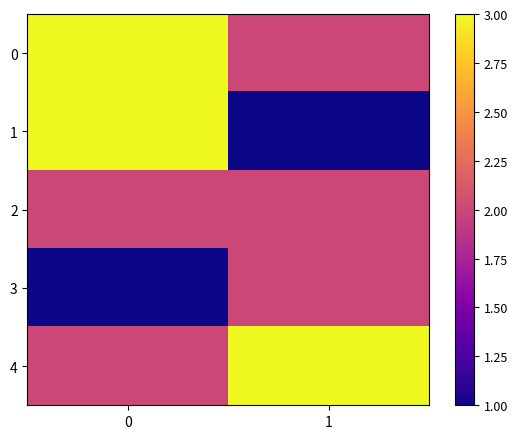

What is the maximum value shown in the chart?

3